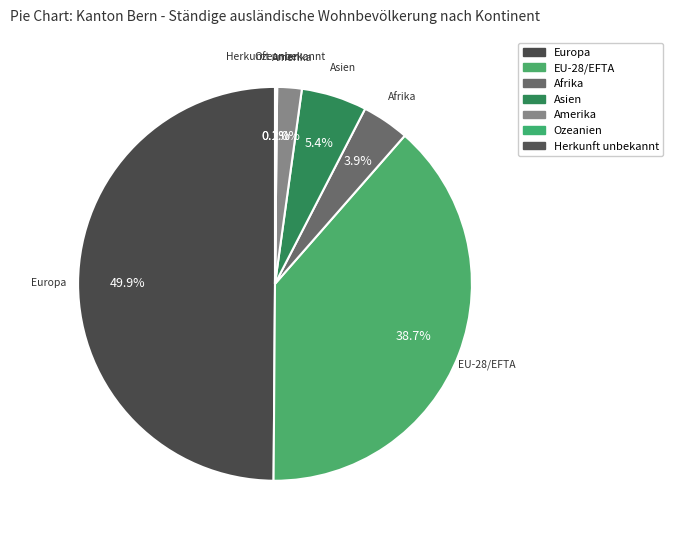

To the nearest percent, what is the difference between the largest and smallest slice percentages?

50%